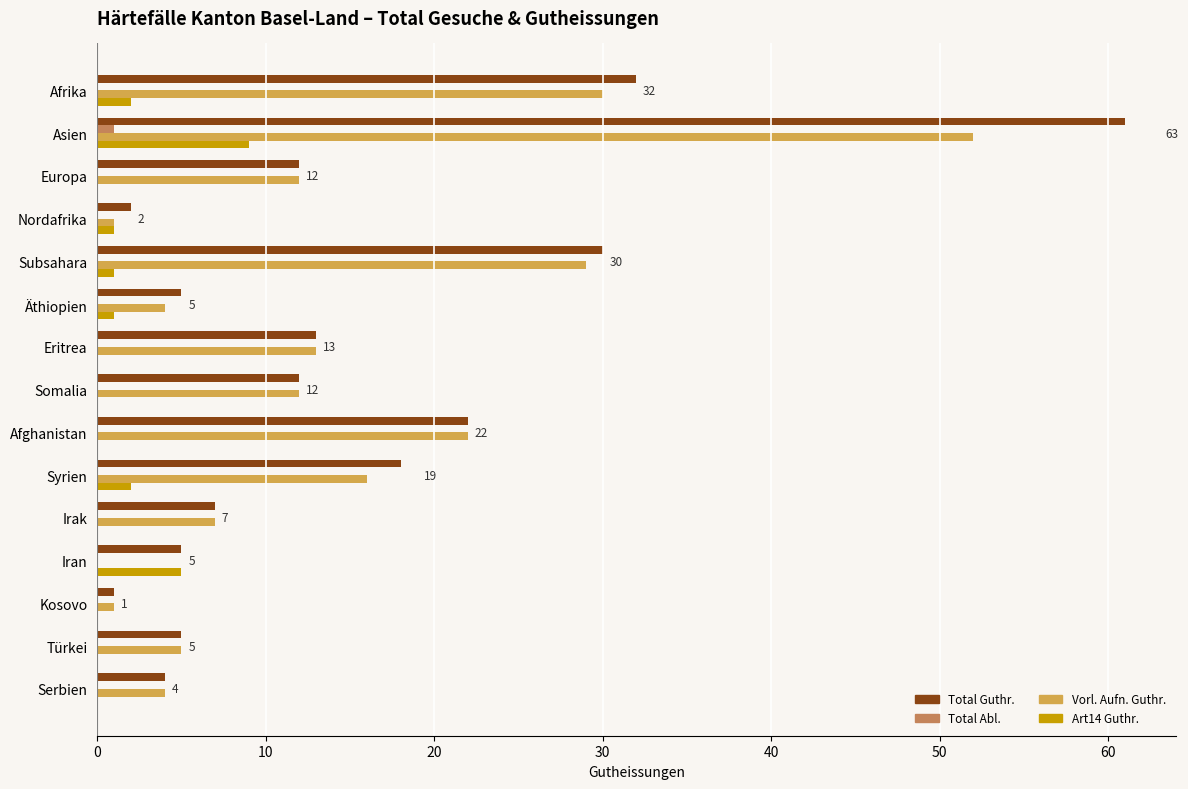

What is the sum of all Vorl. Aufn. Guthr. values?

208